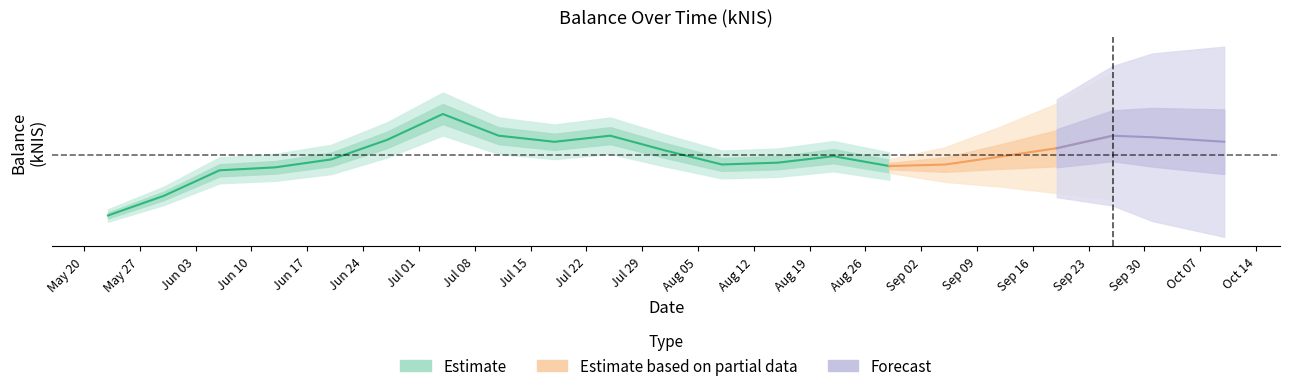

At which category does the chart reach its peak across all series?

2024-07-04